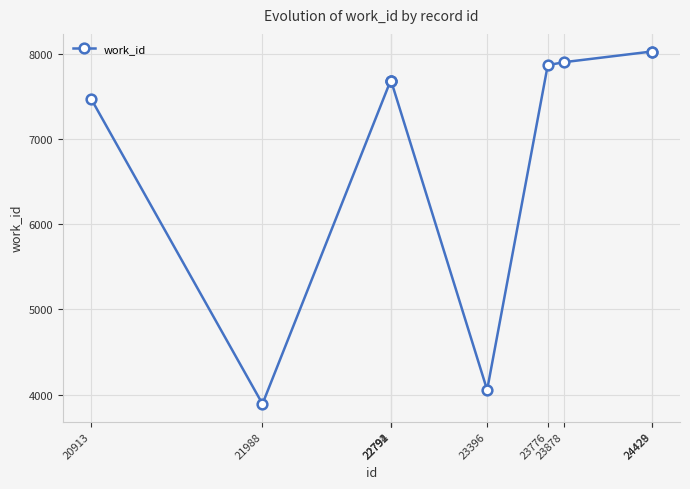

What is the value of the 9th point from the left?

8024